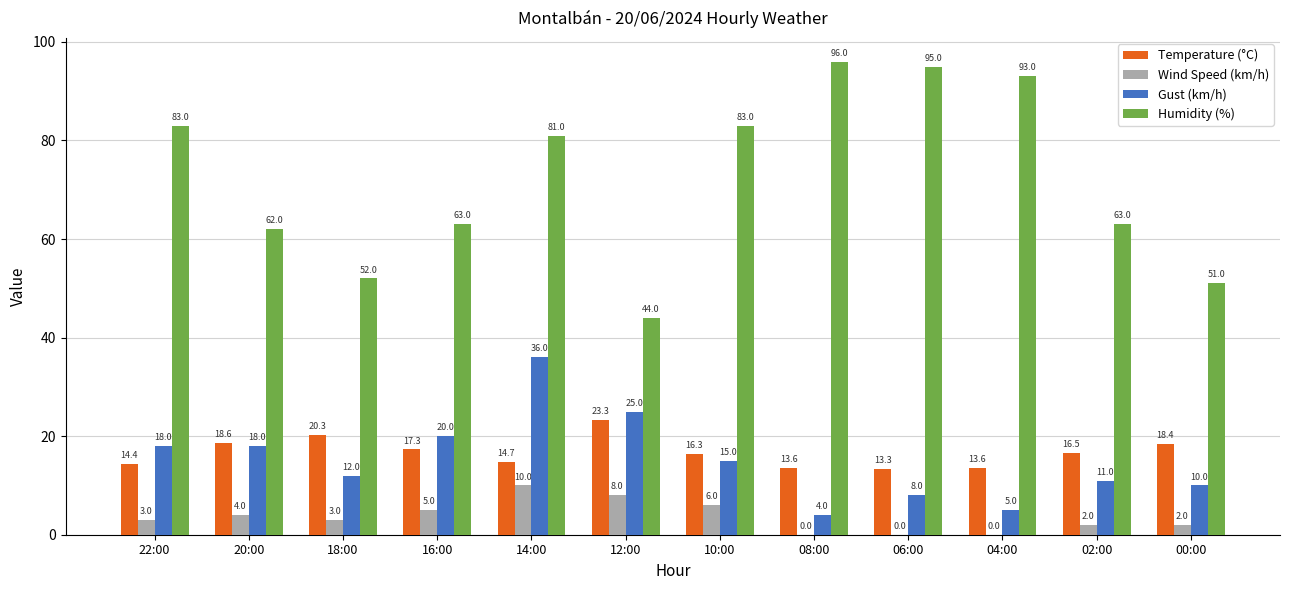

The Wind Speed (km/h) series shows 5.0 at 16:00. True or false?

True